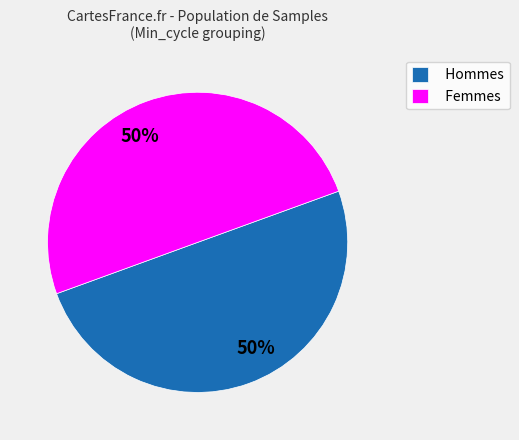

Approximately how many times larger is the value at Femmes compared to Hommes?

1.0